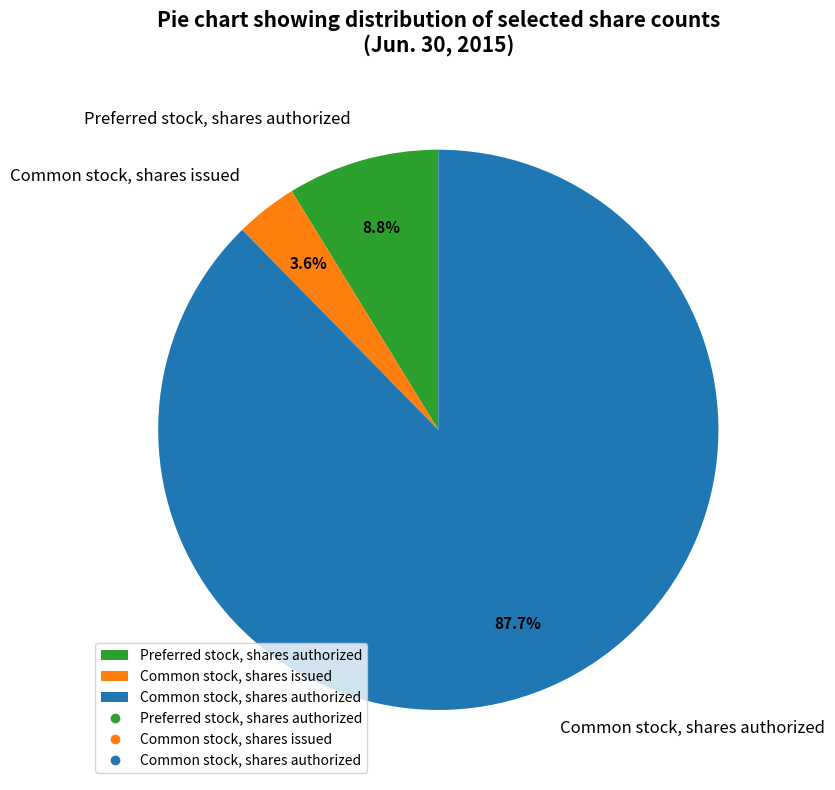

Is it true that Preferred stock, shares authorized is 9% of the pie?

True